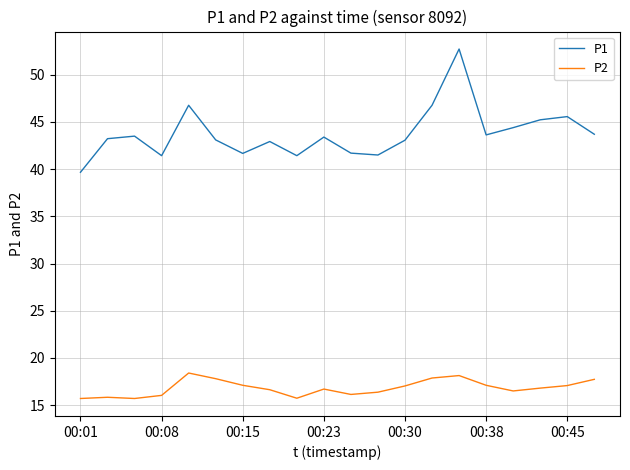

Which series has the largest range (max minus min)?

P1